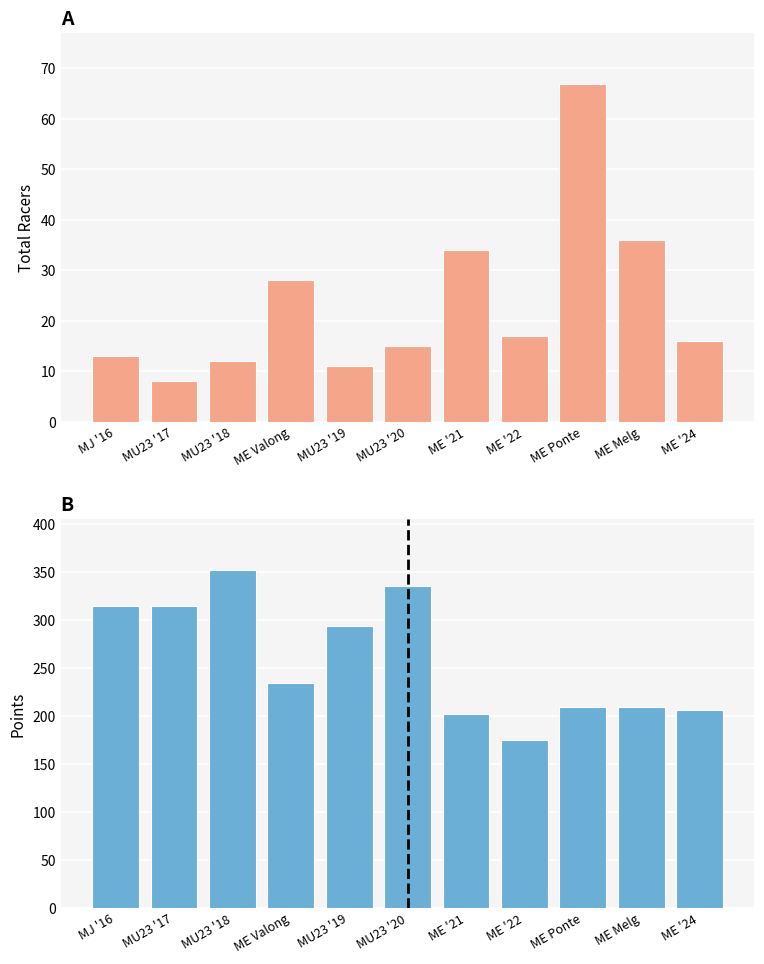

True or false: Points has a value of 209.5 at ME Ponte.

True